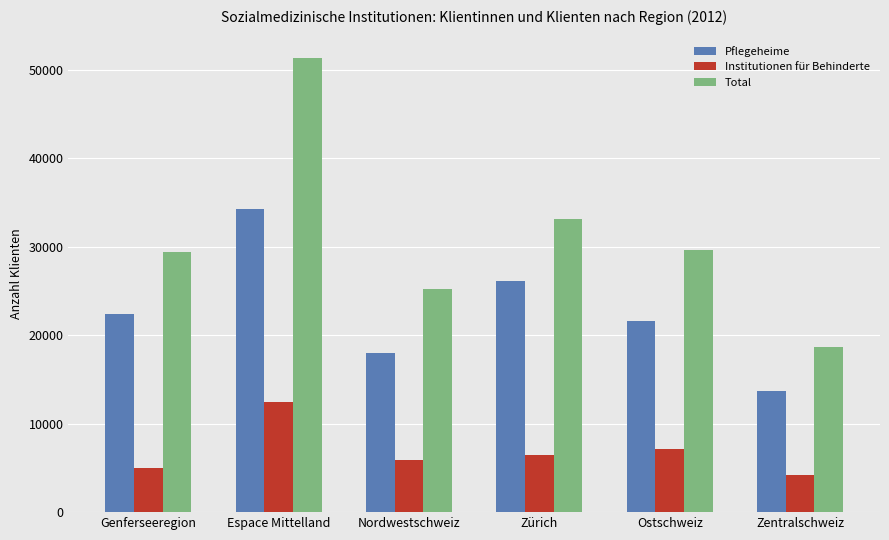

What is the greatest value displayed?

51329